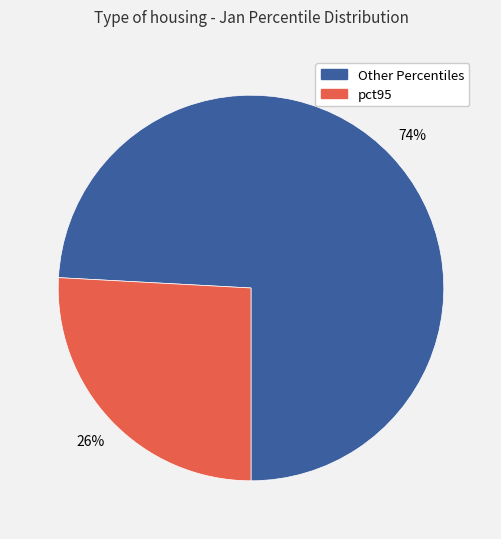

Which has a higher value, Other Percentiles or pct95?

Other Percentiles